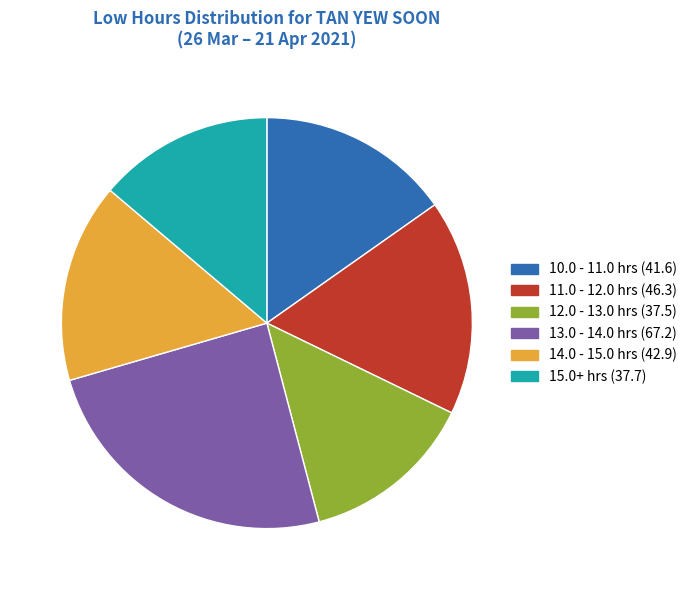

Which slice is the largest?

13.0 - 14.0 hrs (67.2)